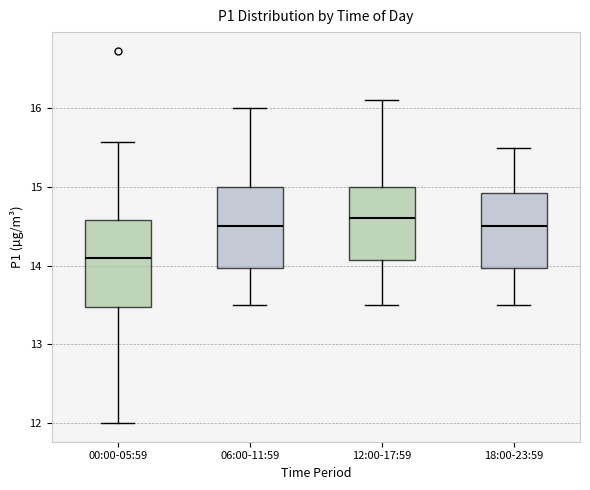

Reading left to right, read every box against the y-axis: the position of its median line, the range the box covers, and the ends of its whiskers. The values are not printed on the chart, so give them approximately, as read against the axis.

00:00-05:59: median 14.1, box 13.5 to 14.6, whiskers 12.0 to 15.6
06:00-11:59: median 14.5, box 14.0 to 15.0, whiskers 13.5 to 16.0
12:00-17:59: median 14.6, box 14.1 to 15.0, whiskers 13.5 to 16.1
18:00-23:59: median 14.5, box 14.0 to 14.9, whiskers 13.5 to 15.5